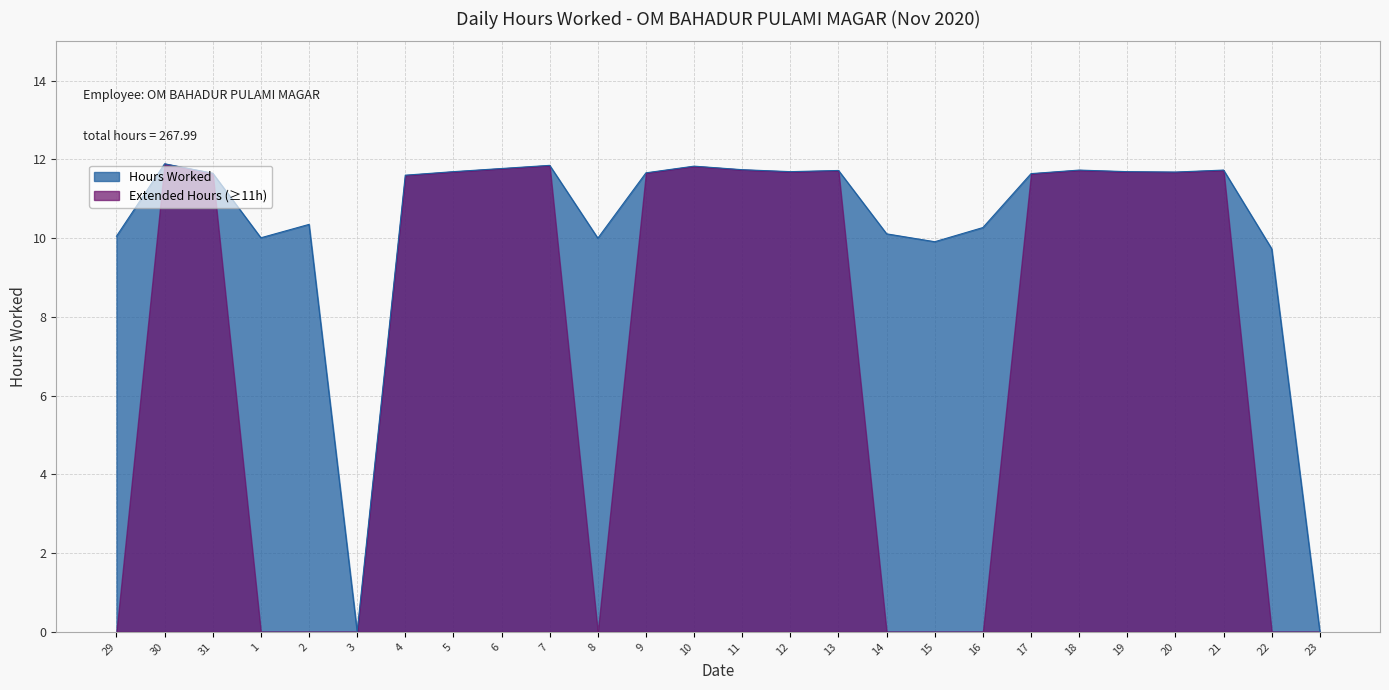

Reading right to left, extract all data points from this chart.

23=0.0	22=9.7	21=11.7	20=11.7	19=11.7	18=11.7	17=11.6	16=10.3	15=9.9	14=10.1	13=11.7	12=11.7	11=11.7	10=11.8	9=11.7	8=10.0	7=11.8	6=11.8	5=11.7	4=11.6	3=0.0	2=10.3	1=10.0	31=11.7	30=11.9	29=10.1